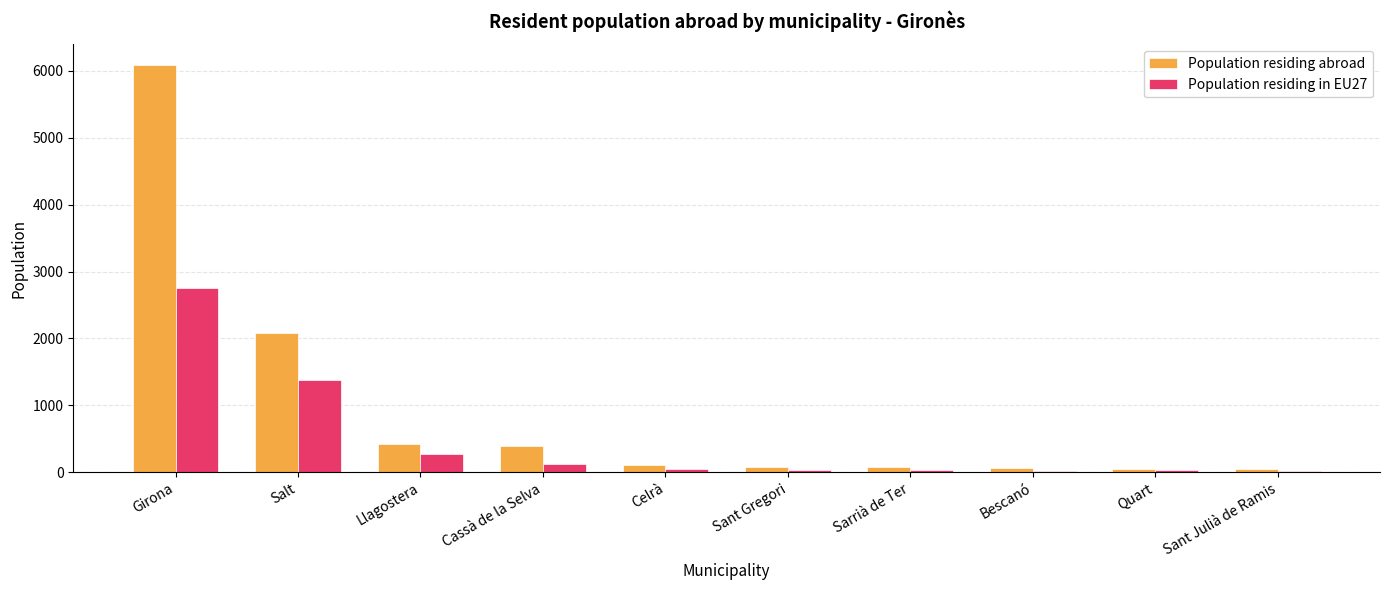

Which category has the highest value across all series?

Girona